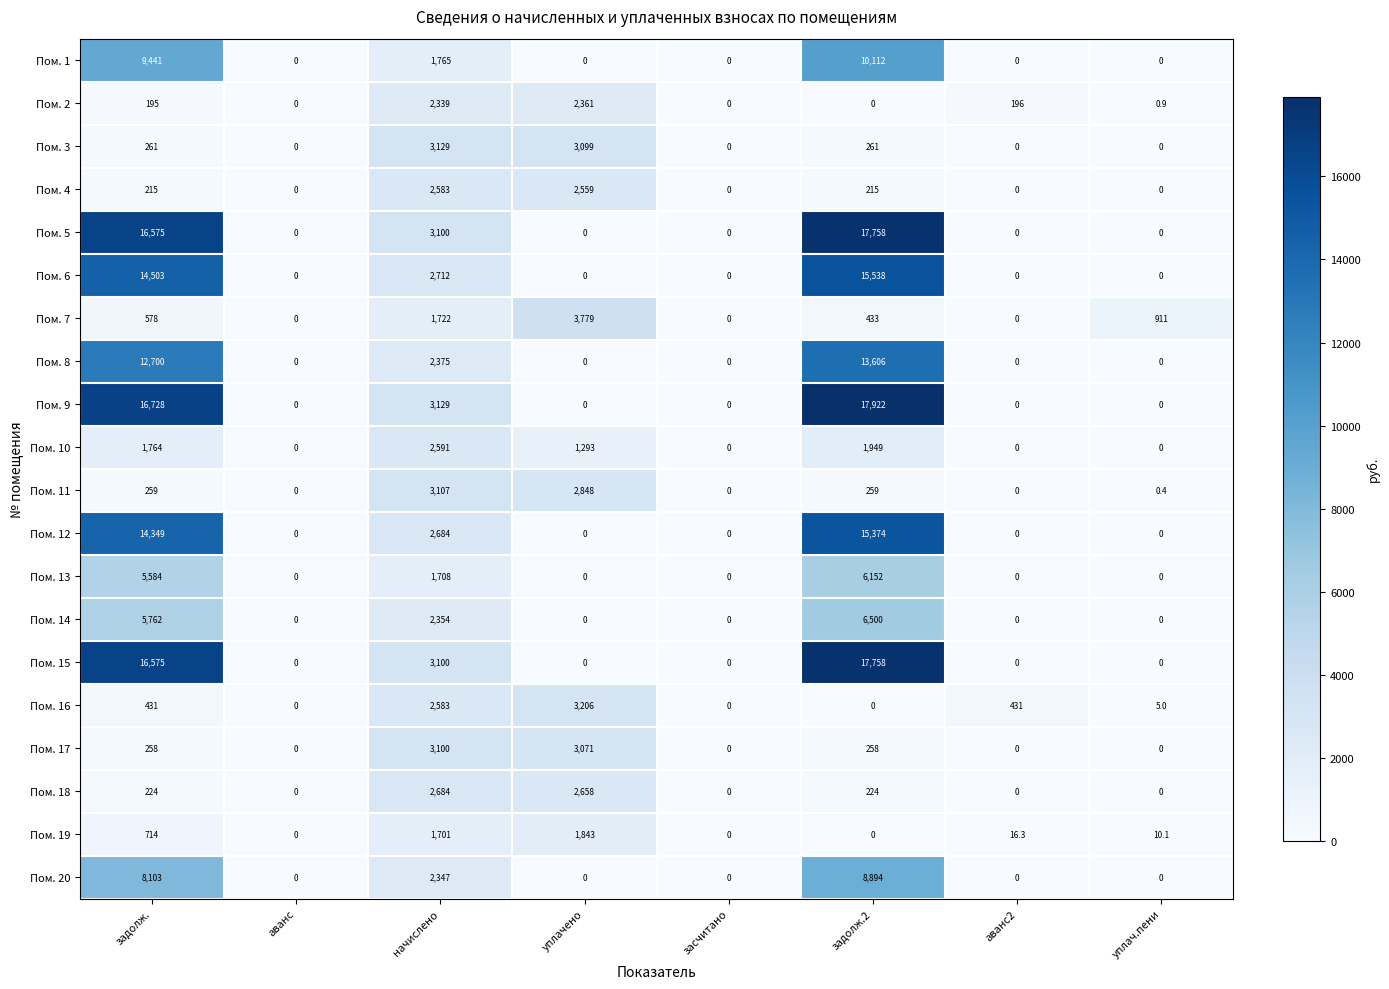

Is it true that Пом. 7 equals 0.0 at аванс?

True